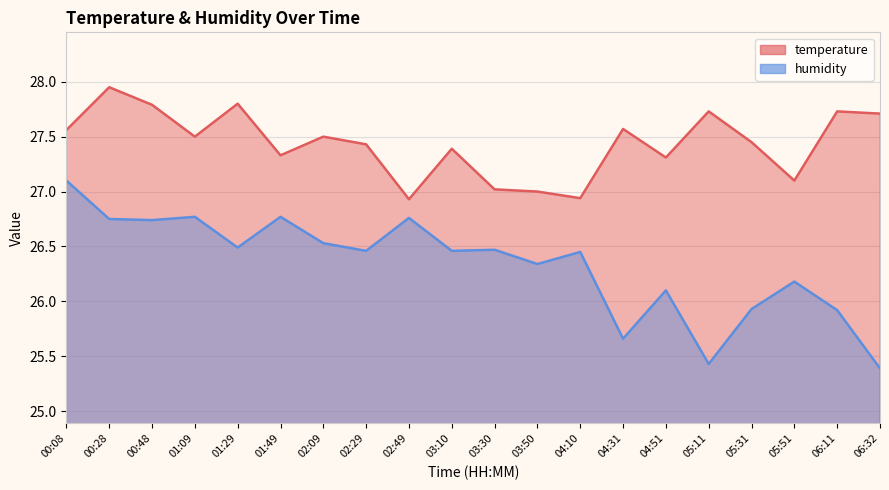

True or false: temperature and humidity cross at least once.

False